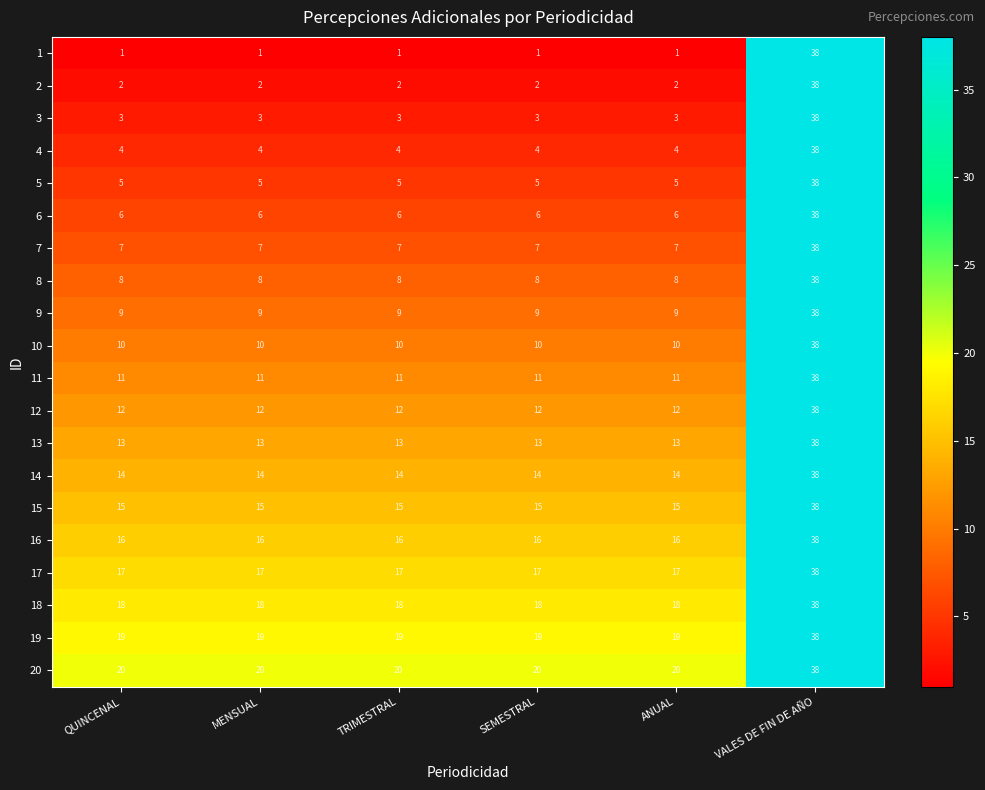

How many data points does each series have?

6